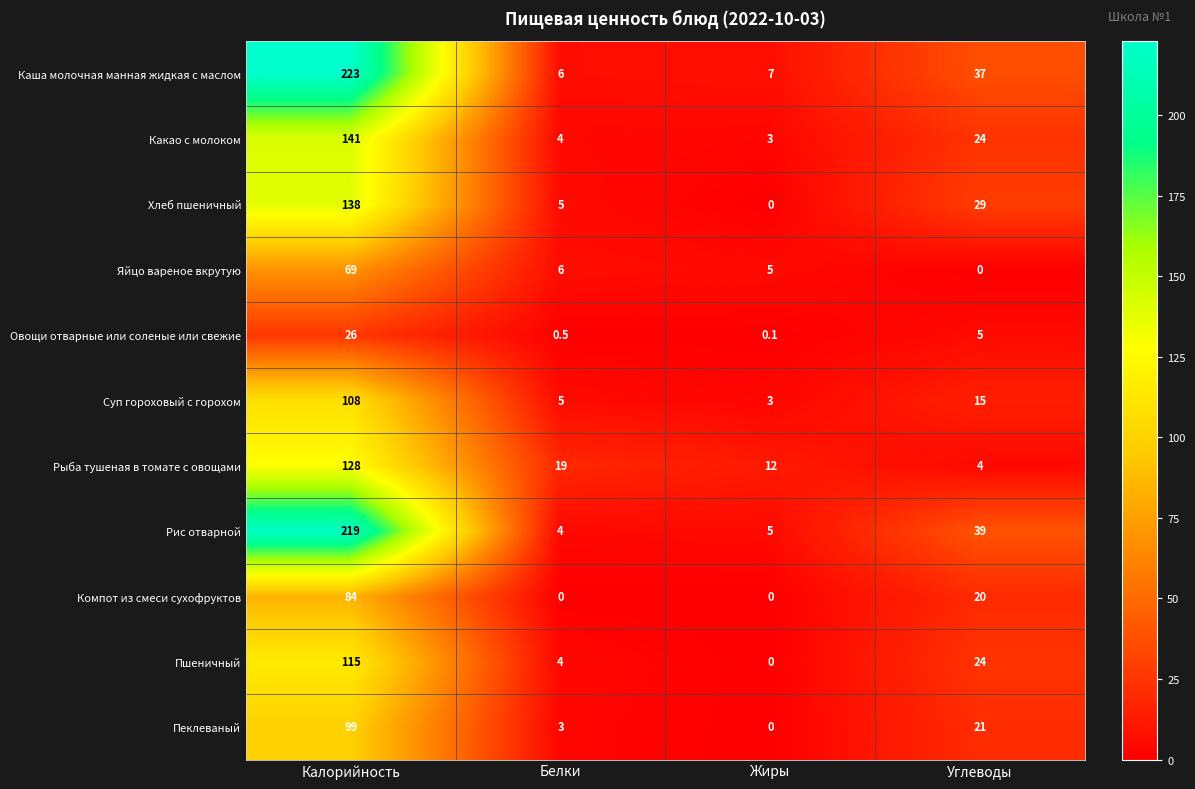

Rank the series by their maximum value, from highest to lowest.

Каша молочная манная жидкая с маслом, Рис отварной, Какао с молоком, Хлеб пшеничный, Рыба тушеная в томате с овощами, Пшеничный, Суп гороховый с горохом, Пеклеваный, Компот из смеси сухофруктов, Яйцо вареное вкрутую, Овощи отварные или соленые или свежие